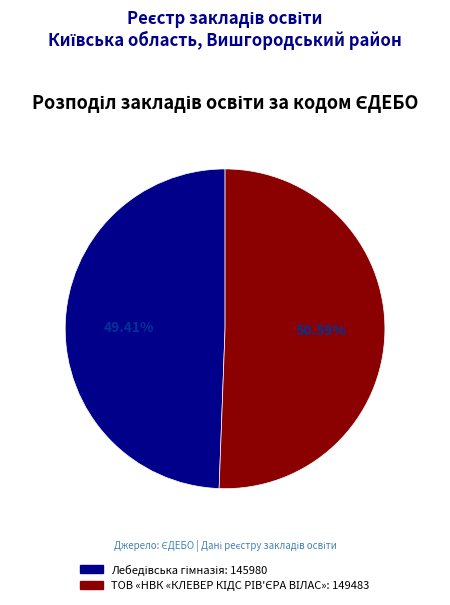

Count the number of slices in the pie.

2